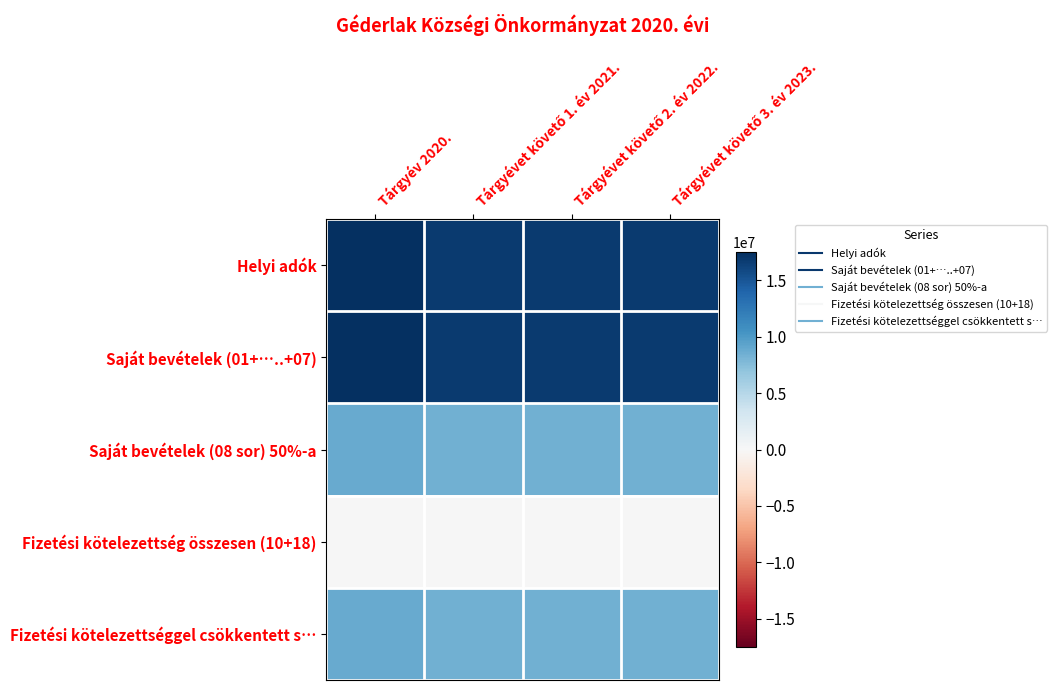

Which series has the widest spread of values?

Helyi adók